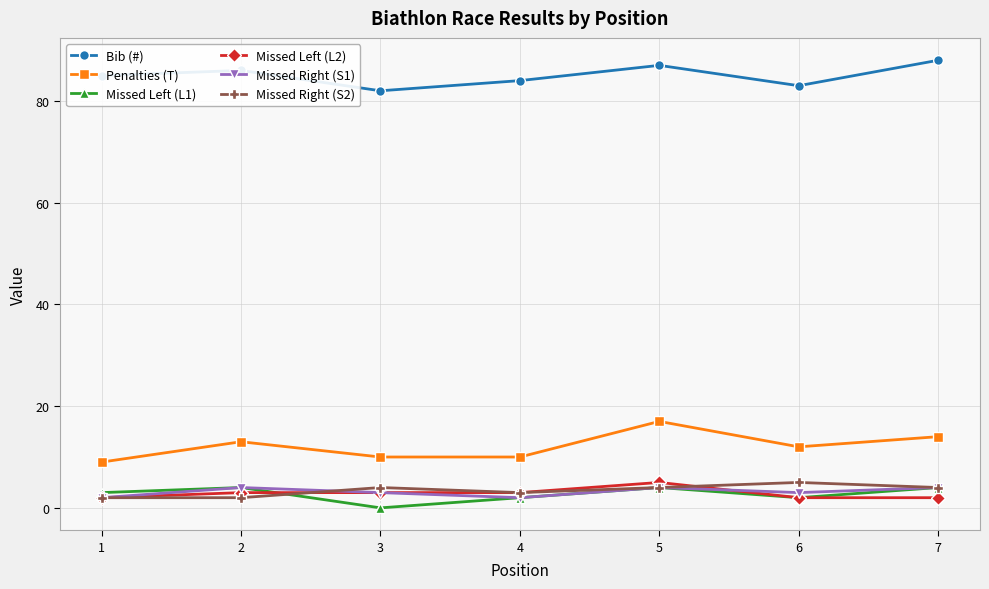

What is the greatest value displayed?

88